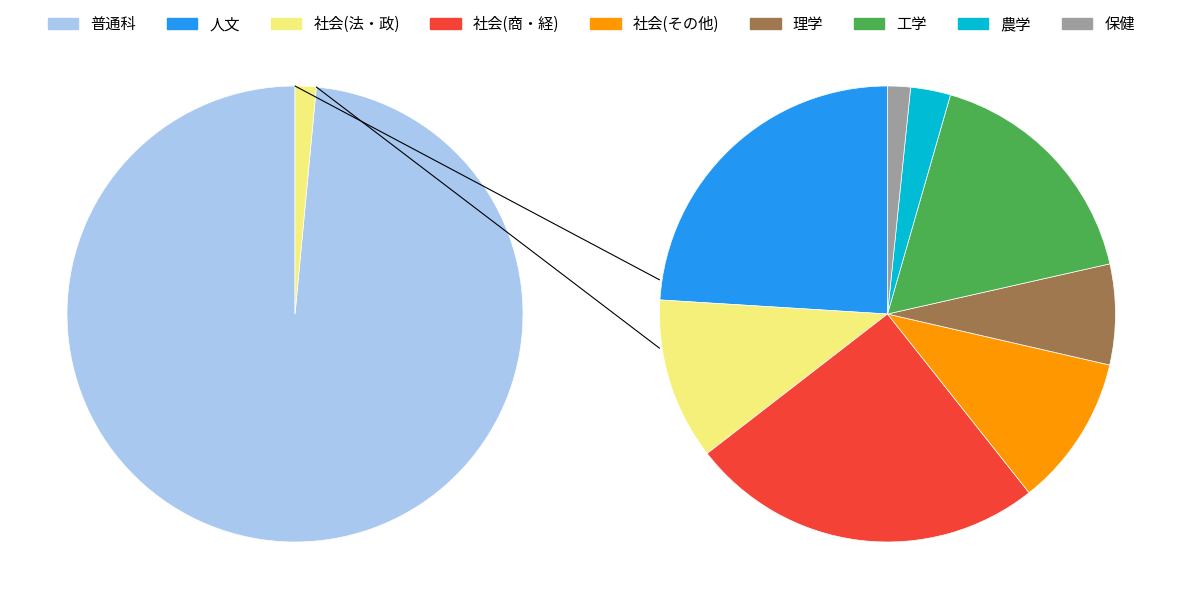

To the nearest percent, what portion does 普通科 represent?

99%